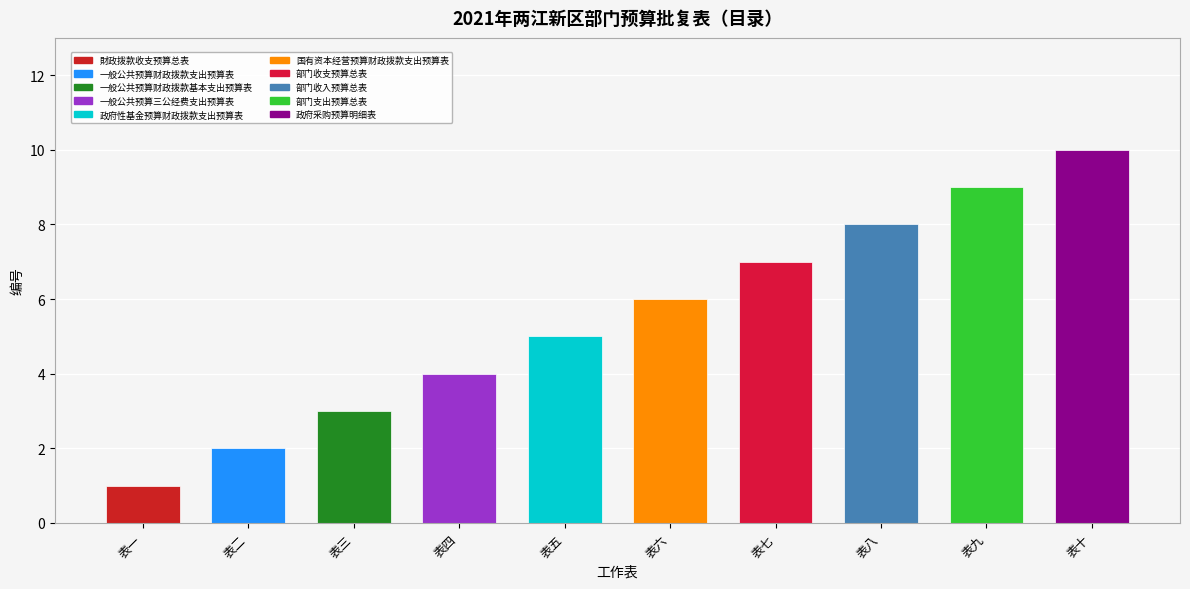

Rank the categories by value from lowest to highest.

表一, 表二, 表三, 表四, 表五, 表六, 表七, 表八, 表九, 表十